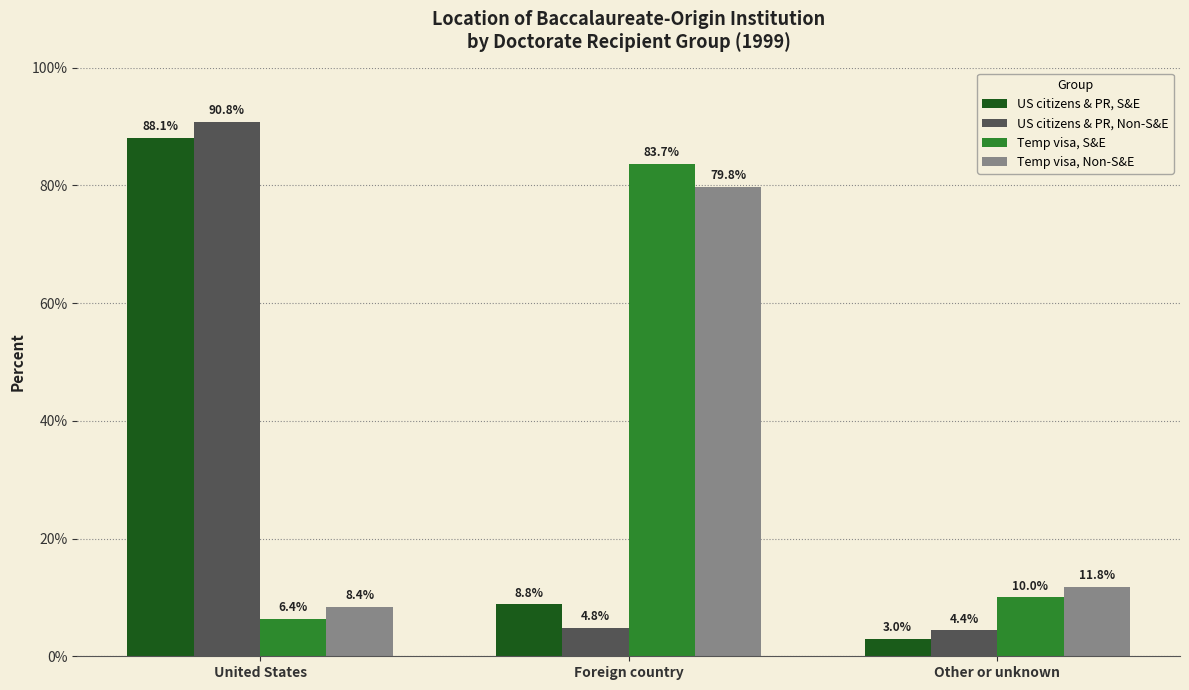

Which series has the largest total across all categories?

Temp visa, S&E